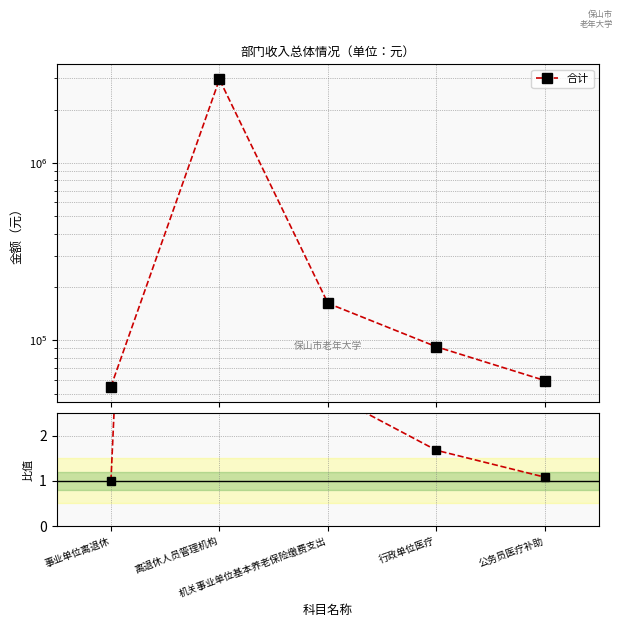

Approximately how many times larger is the value at 行政单位医疗 compared to 公务员医疗补助?

1.6